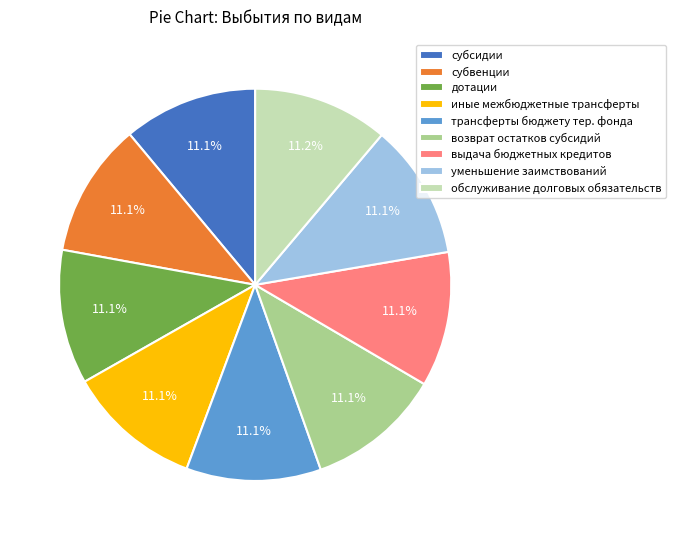

Combined, do уменьшение заимствований and иные межбюджетные трансферты account for over 50%?

No